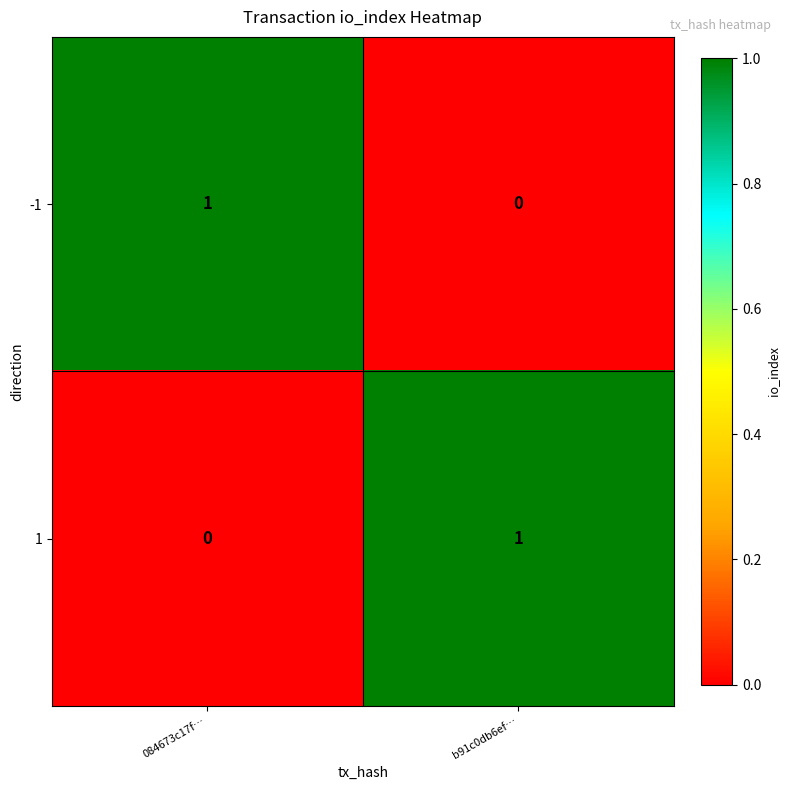

True or false: 1 has a value of 1 at b91c0db6ef….

True